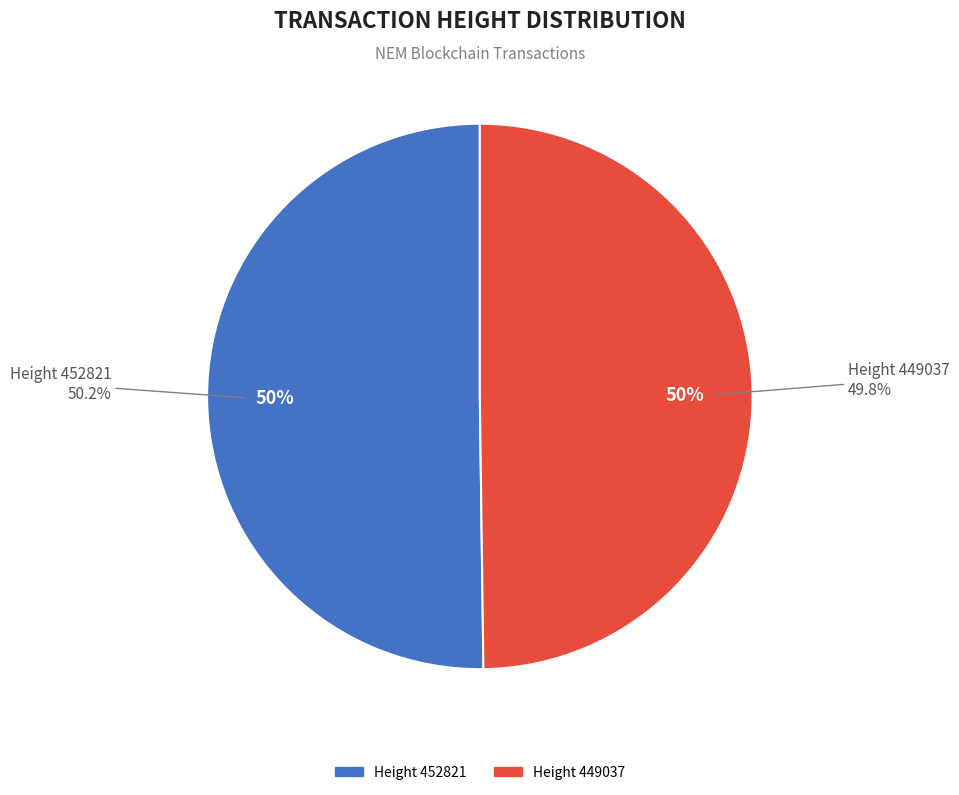

Which slice is the smallest?

Height 449037